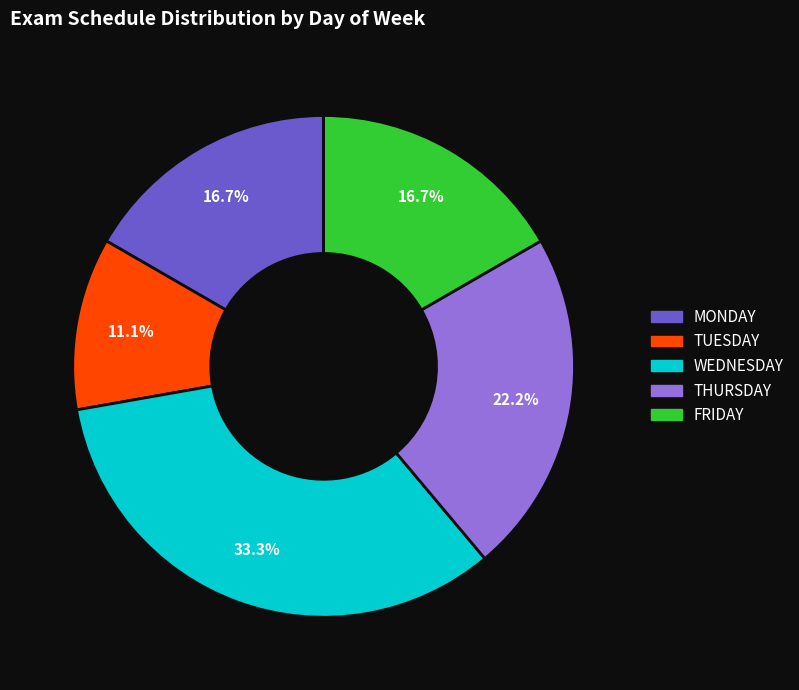

Do THURSDAY and MONDAY together represent more than half of the pie?

No